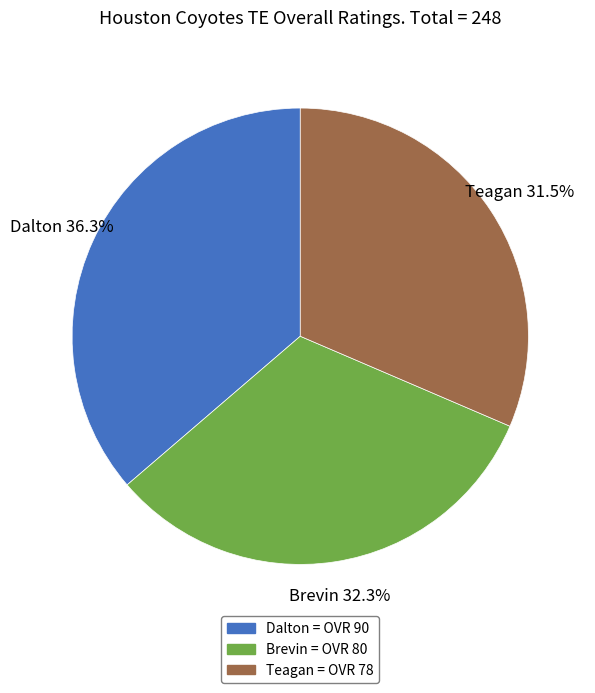

Do Teagan and Brevin together represent more than half of the pie?

Yes